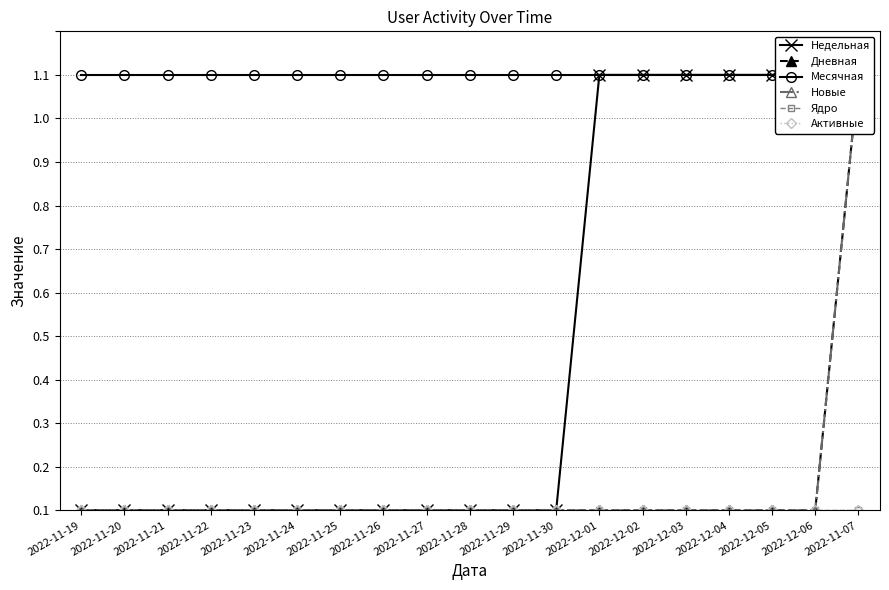

The value of Ядро at 2022-11-24 is 0. True or false?

True